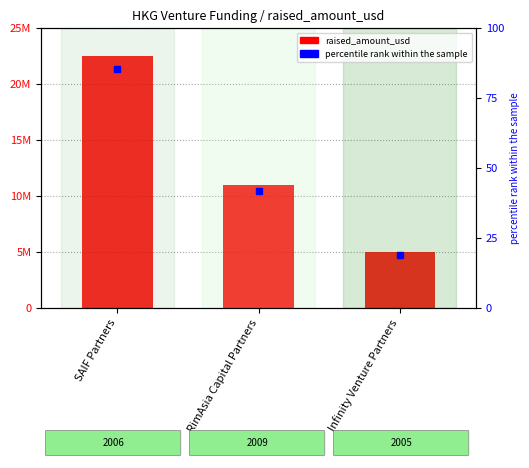

List the labels in order of value, largest first.

SAIF Partners, RimAsia Capital Partners, Infinity Venture Partners